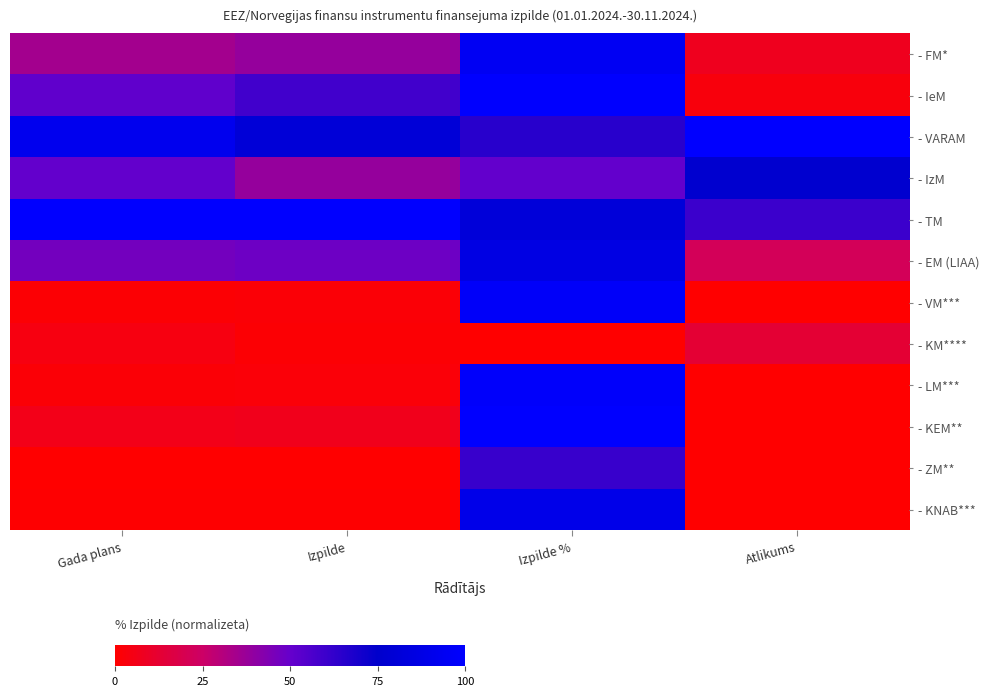

Between Izpilde and Atlikums, which series saw the biggest shift?

- IeM